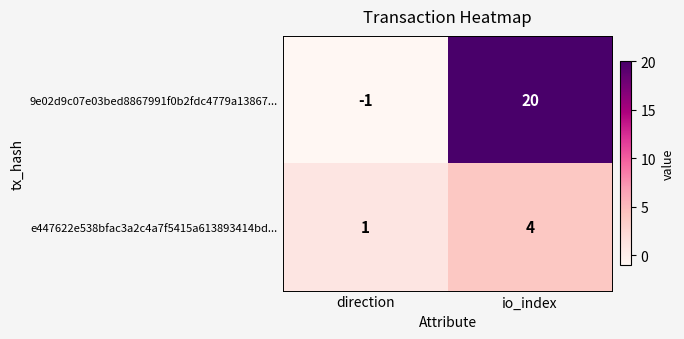

Which category has the highest value in the e447622e538bfac3a2c4a7f5415a613893414bd... series?

io_index